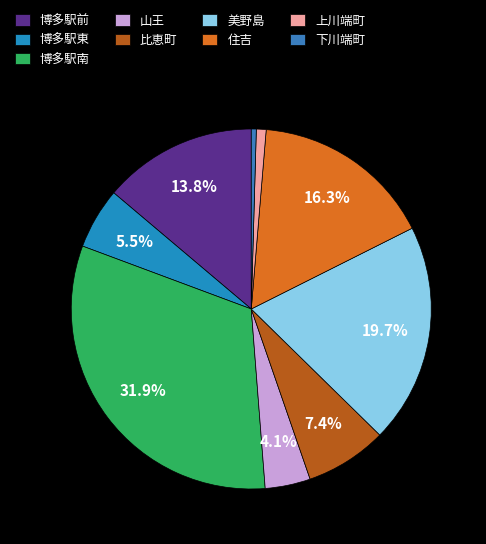

Which category has the smallest portion of the pie?

下川端町